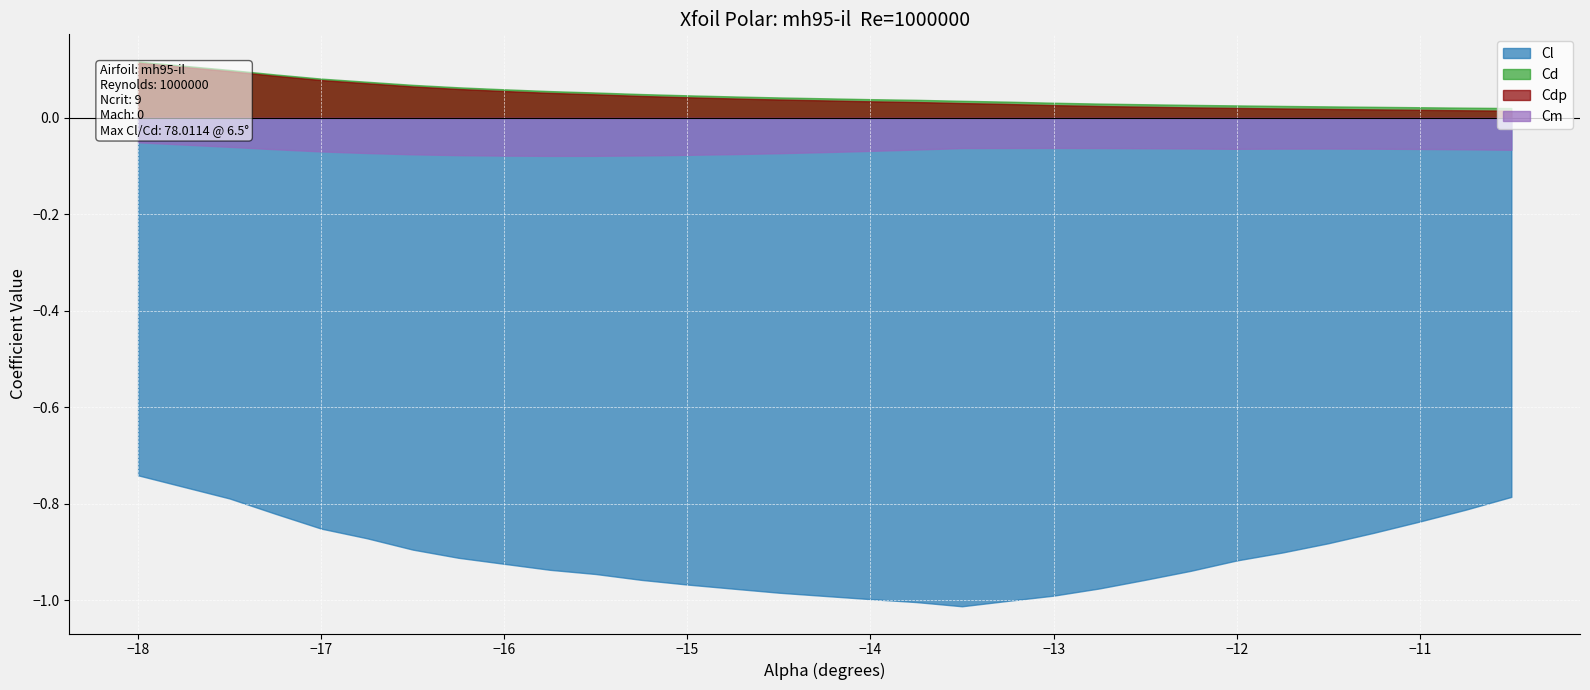

Reading right to left, transcribe all the data shown in this chart.

Cl: 29=-0.8	28=-0.8	27=-0.8	26=-0.9	25=-0.9	24=-0.9	23=-0.9	22=-0.9	21=-1.0	20=-1.0	19=-1.0	18=-1.0	17=-1.0	16=-1.0	15=-1.0	14=-1.0	13=-1.0	12=-1.0	11=-1.0	10=-1.0	9=-0.9	8=-0.9	7=-0.9	6=-0.9	5=-0.9	4=-0.9	3=-0.9	2=-0.8	1=-0.8	0=-0.7
Cd: 29=0.0	28=0.0	27=0.0	26=0.0	25=0.0	24=0.0	23=0.0	22=0.0	21=0.0	20=0.0	19=0.0	18=0.0	17=0.0	16=0.0	15=0.0	14=0.0	13=0.0	12=0.0	11=0.0	10=0.0	9=0.1	8=0.1	7=0.1	6=0.1	5=0.1	4=0.1	3=0.1	2=0.1	1=0.1	0=0.1
Cm: 29=-0.1	28=-0.1	27=-0.1	26=-0.1	25=-0.1	24=-0.1	23=-0.1	22=-0.1	21=-0.1	20=-0.1	19=-0.1	18=-0.1	17=-0.1	16=-0.1	15=-0.1	14=-0.1	13=-0.1	12=-0.1	11=-0.1	10=-0.1	9=-0.1	8=-0.1	7=-0.1	6=-0.1	5=-0.1	4=-0.1	3=-0.1	2=-0.1	1=-0.1	0=-0.1
Cdp: 29=0.0	28=0.0	27=0.0	26=0.0	25=0.0	24=0.0	23=0.0	22=0.0	21=0.0	20=0.0	19=0.0	18=0.0	17=0.0	16=0.0	15=0.0	14=0.0	13=0.0	12=0.0	11=0.0	10=0.0	9=0.0	8=0.1	7=0.1	6=0.1	5=0.1	4=0.1	3=0.1	2=0.1	1=0.1	0=0.1